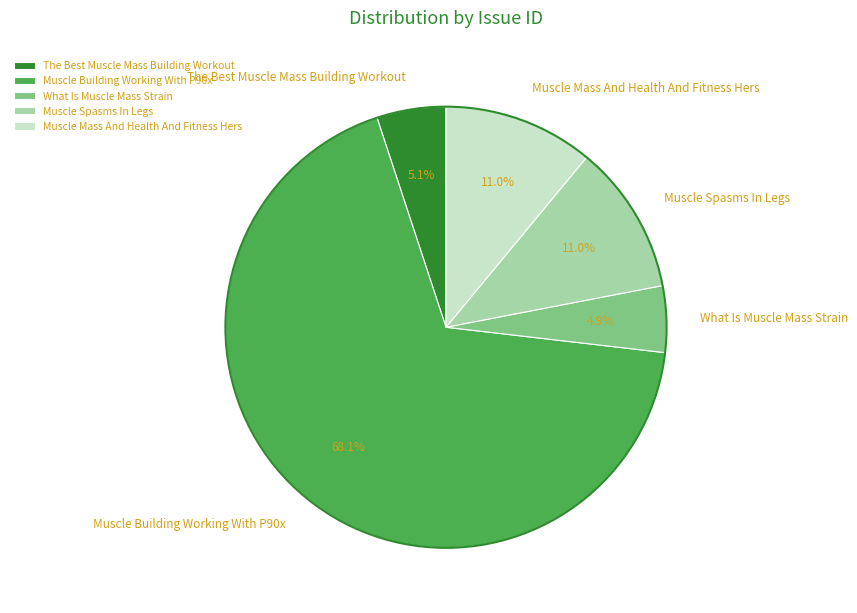

How many slices are in this pie chart?

5